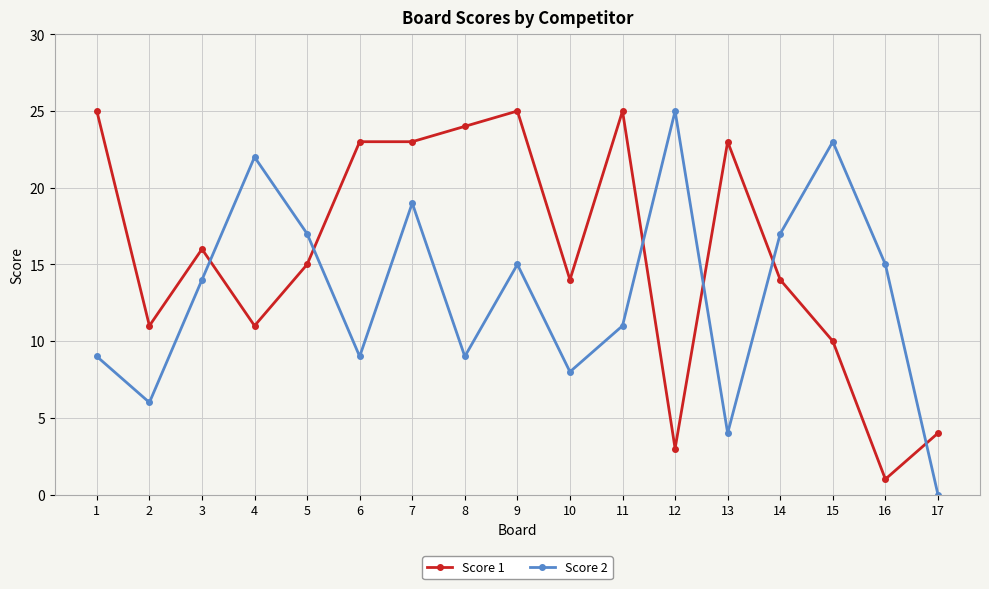

Which label corresponds to the smallest value in the chart?

17